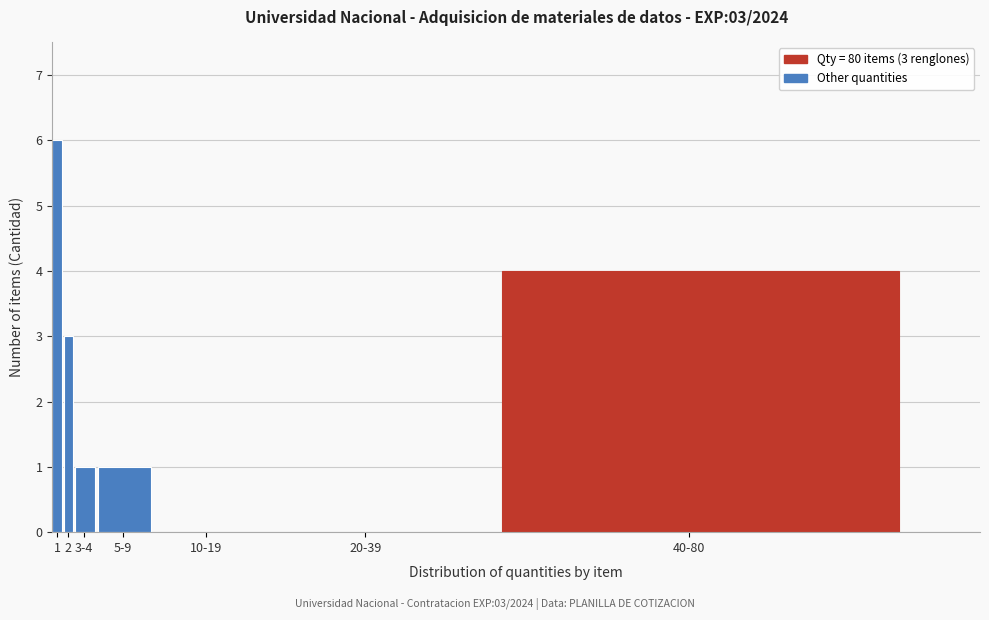

Reading left to right, extract all data points from this chart.

1=6	2=3	3-4=1	5-9=1	10-19=0	20-39=0	40-80=4